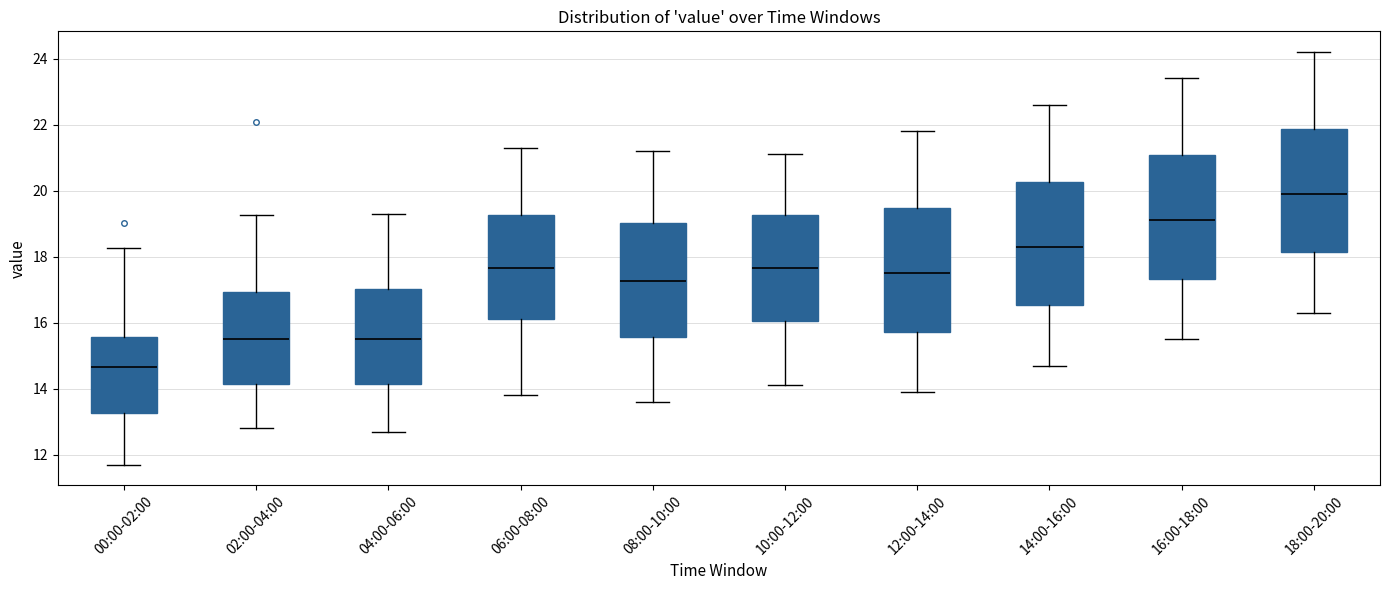

Which box has the lowest median line?

00:00-02:00